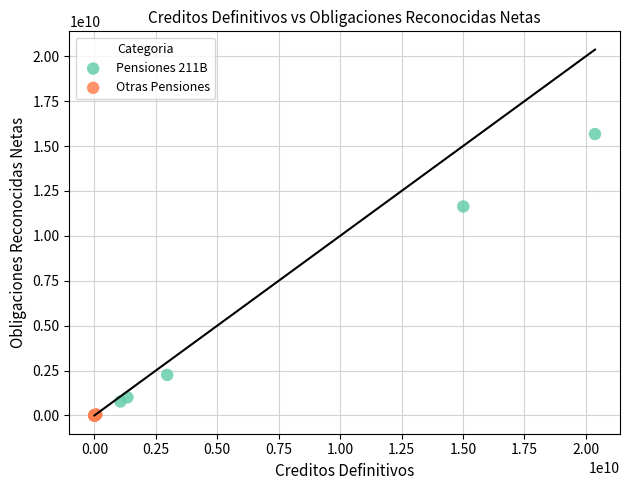

Which series contains the highest Y value?

Pensiones 211B